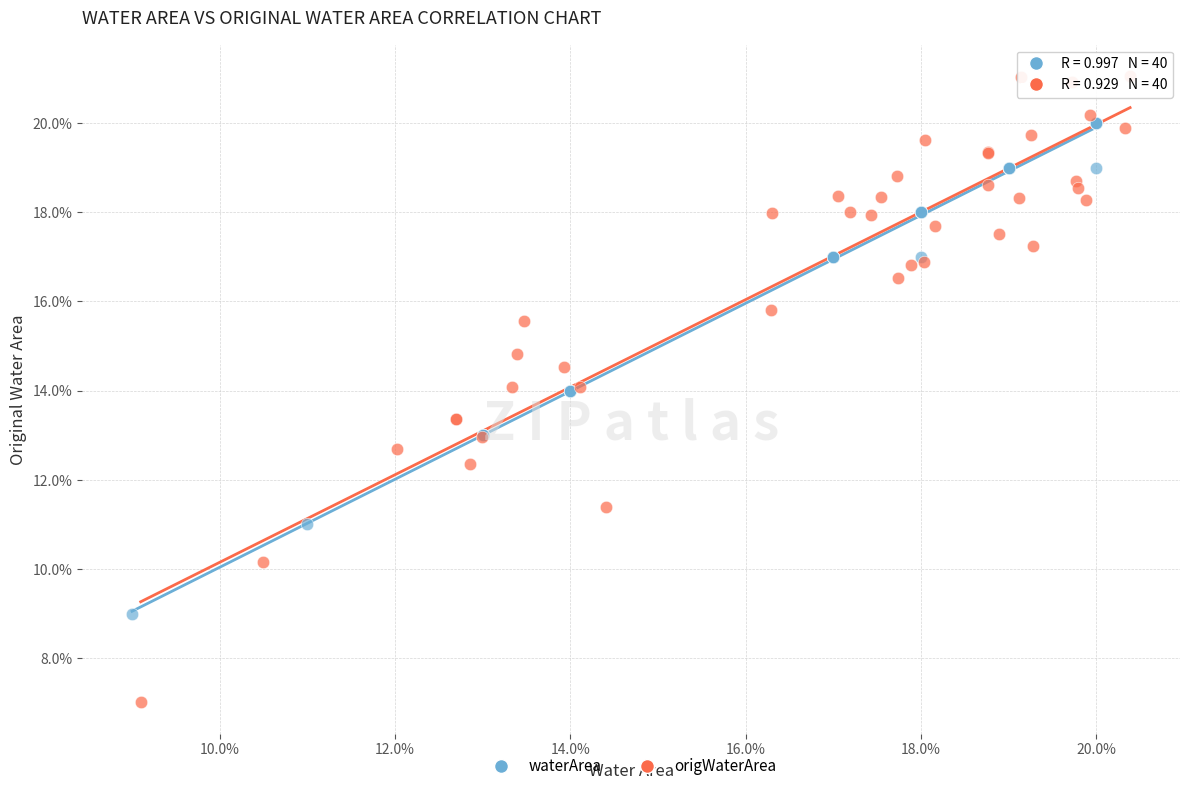

Which series reaches the minimum Y coordinate?

origWaterArea